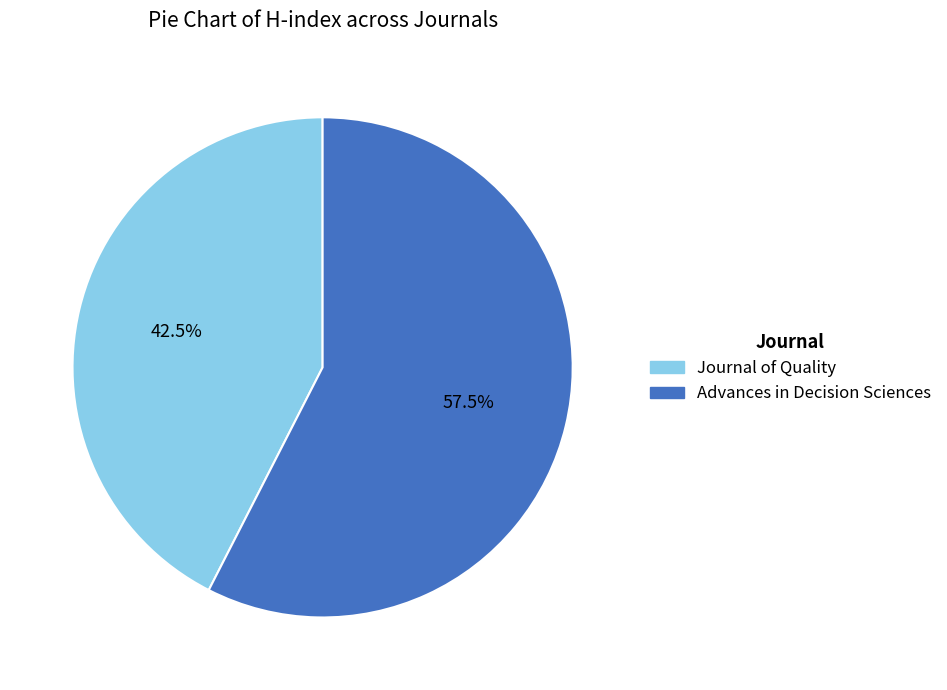

What is the smallest slice in the pie chart?

Journal of Quality